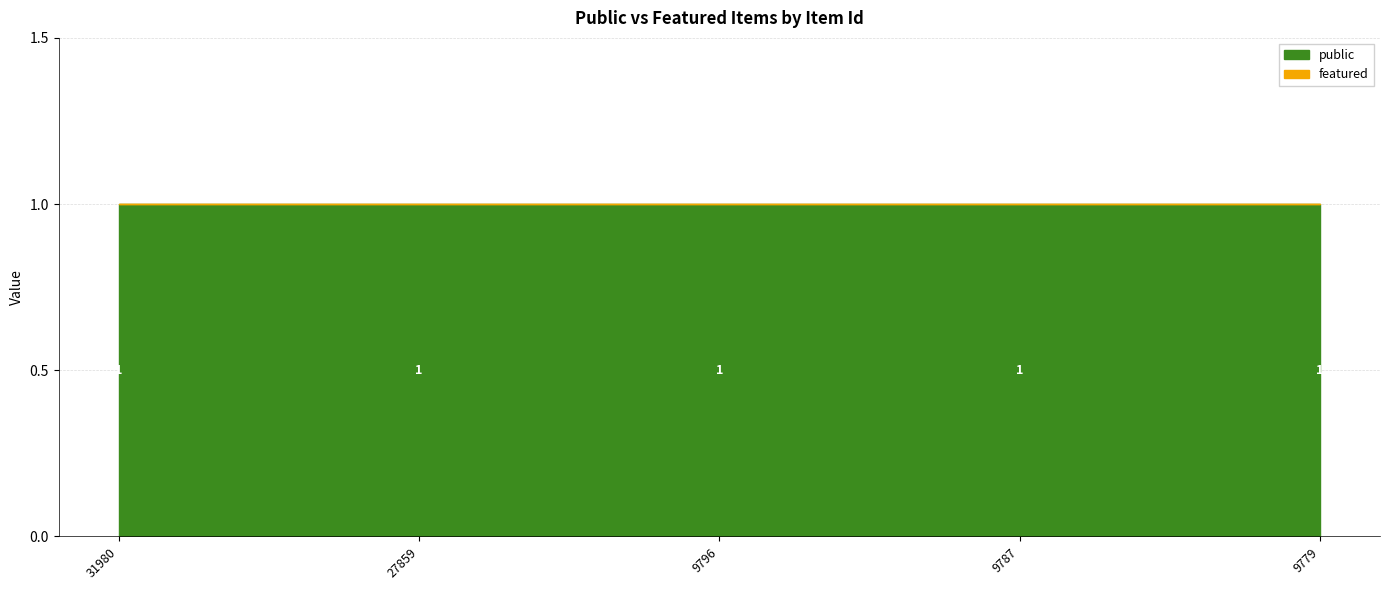

At which label does featured reach its peak?

31980